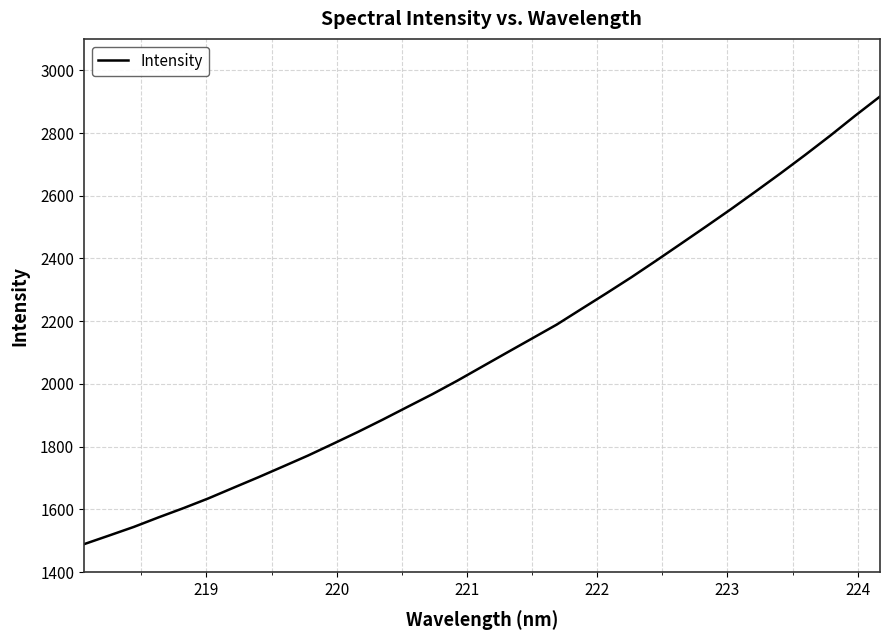

What is the smallest value displayed?

1489.3